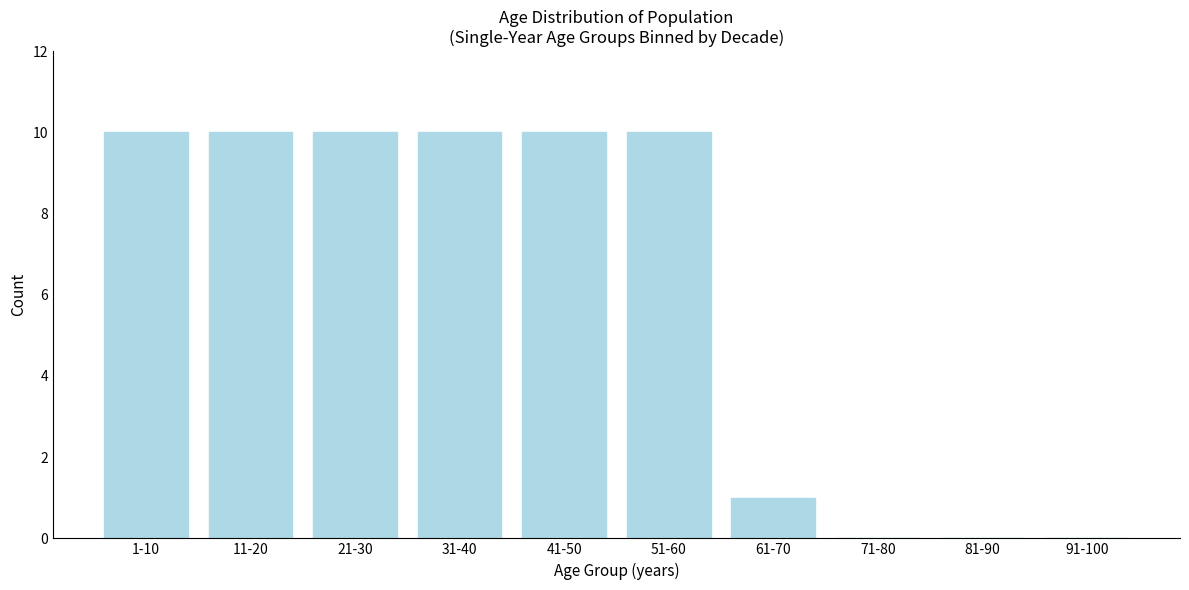

Reading left to right, list all the values displayed in this chart.

1-10=10	11-20=10	21-30=10	31-40=10	41-50=10	51-60=10	61-70=1	71-80=0	81-90=0	91-100=0